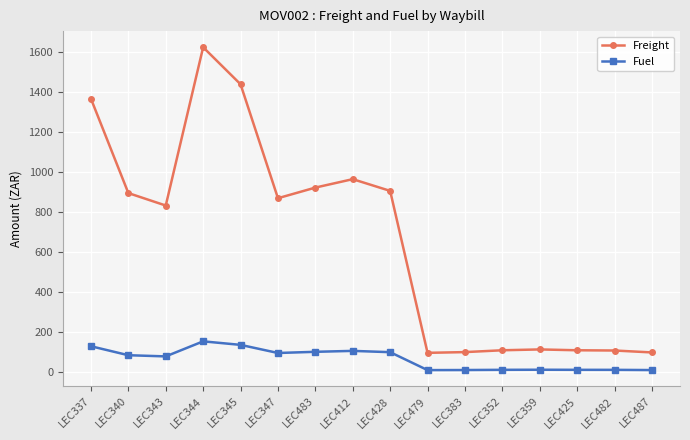

Which series has the widest spread of values?

Freight